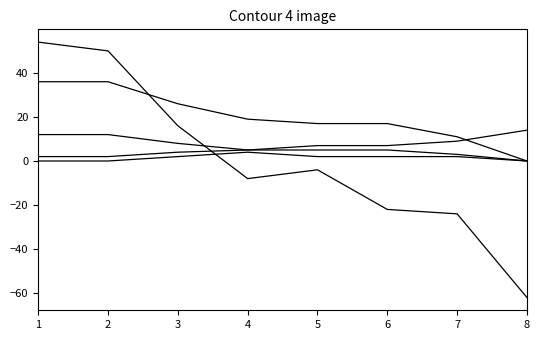

Is this an area chart (filled region under the line)?

No